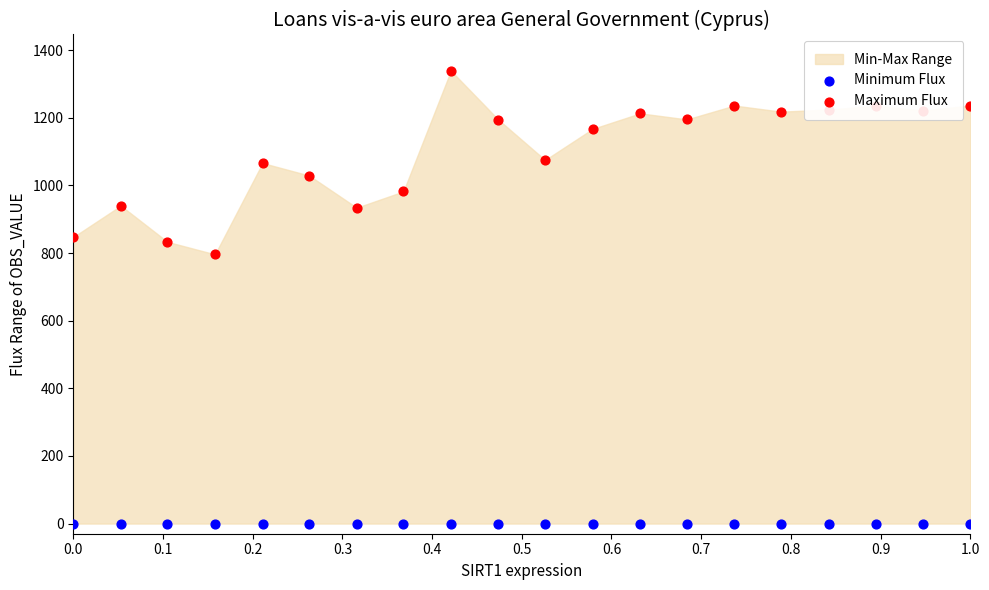

Is the value of Maximum Flux at 11 greater than the value of Minimum Flux at 11?

Yes